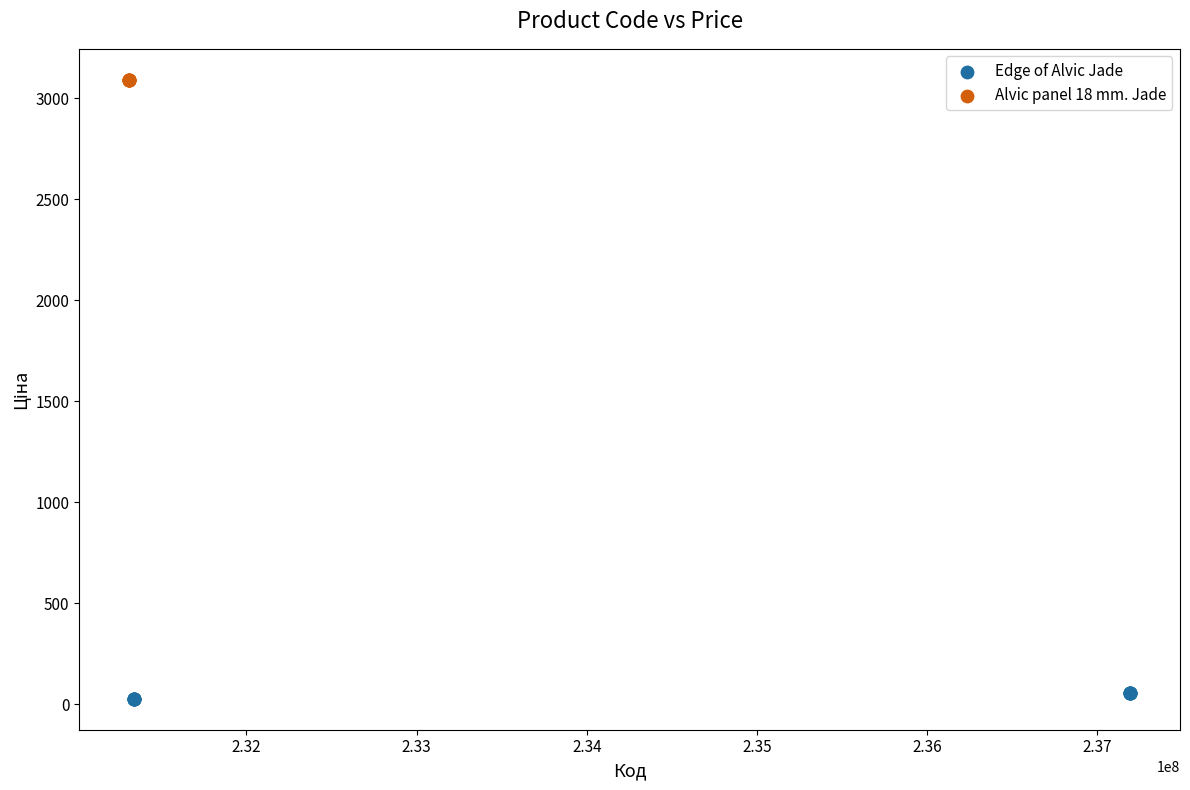

Which series reaches the maximum Y coordinate?

Alvic panel 18 mm. Jade